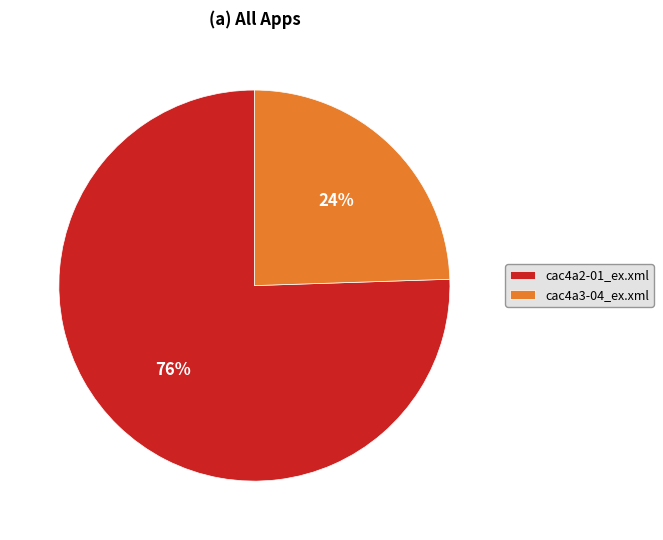

Combined, do cac4a3-04_ex.xml and cac4a2-01_ex.xml account for over 50%?

Yes